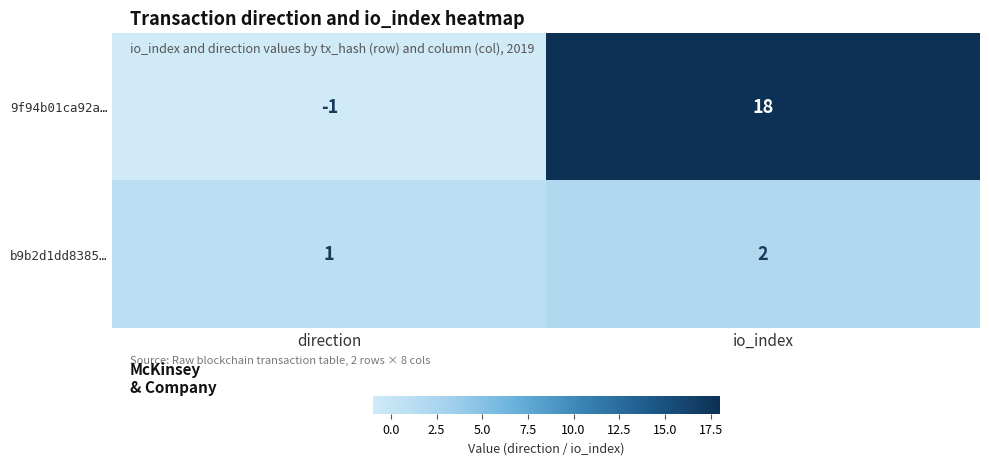

Rank the series at io_index from lowest to highest value.

b9b2d1dd8385…, 9f94b01ca92a…